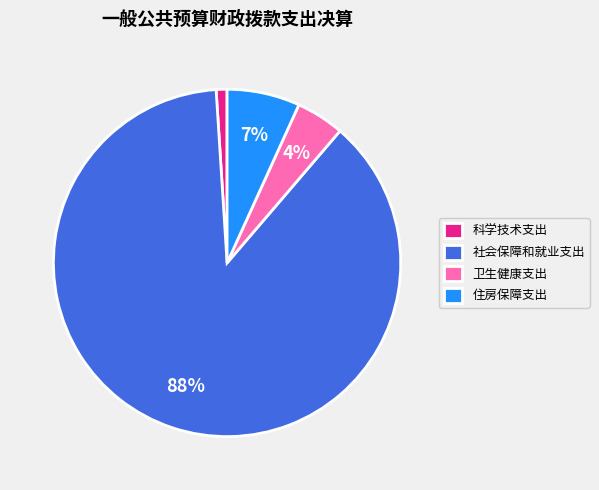

What is the smallest slice in the pie chart?

科学技术支出